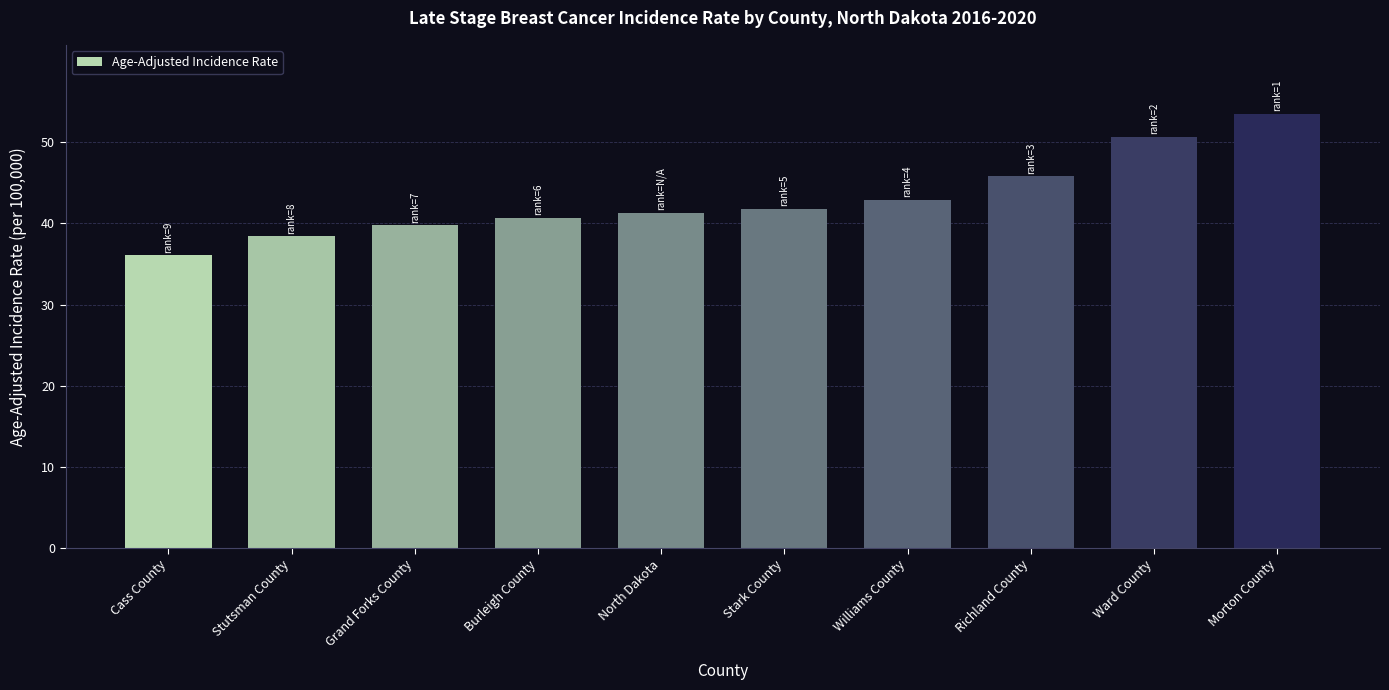

What is the average value?

43.1